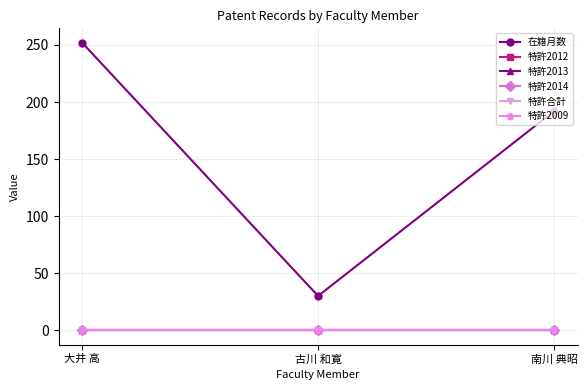

At 大井 高, list the series in order from smallest to largest.

特許2012, 特許2013, 特許2014, 特許合計, 特許2009, 在籍月数